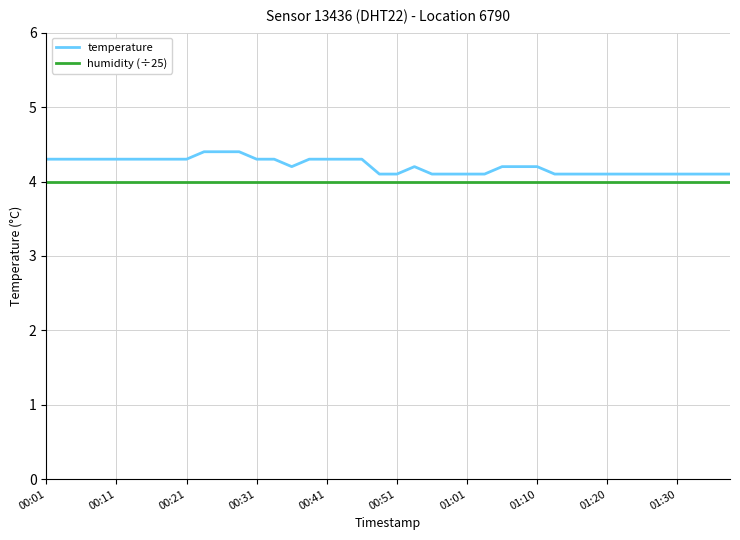

Which series has the largest total across all categories?

temperature